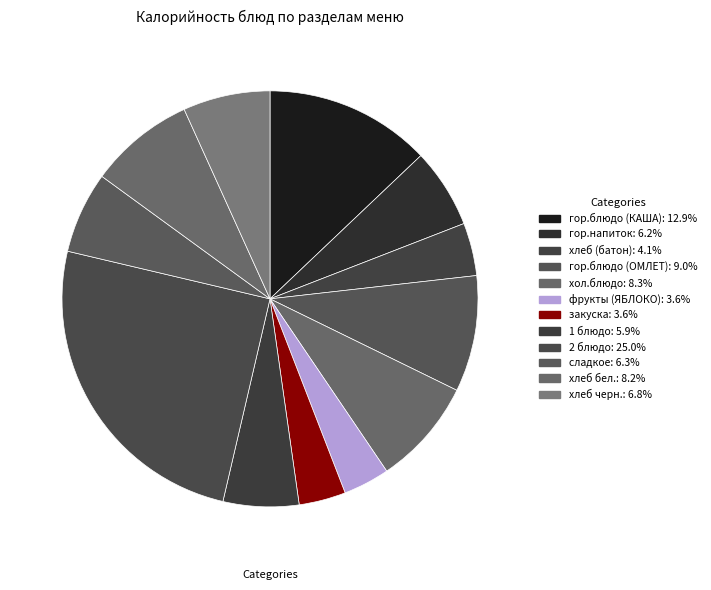

Count the number of slices in the pie.

12